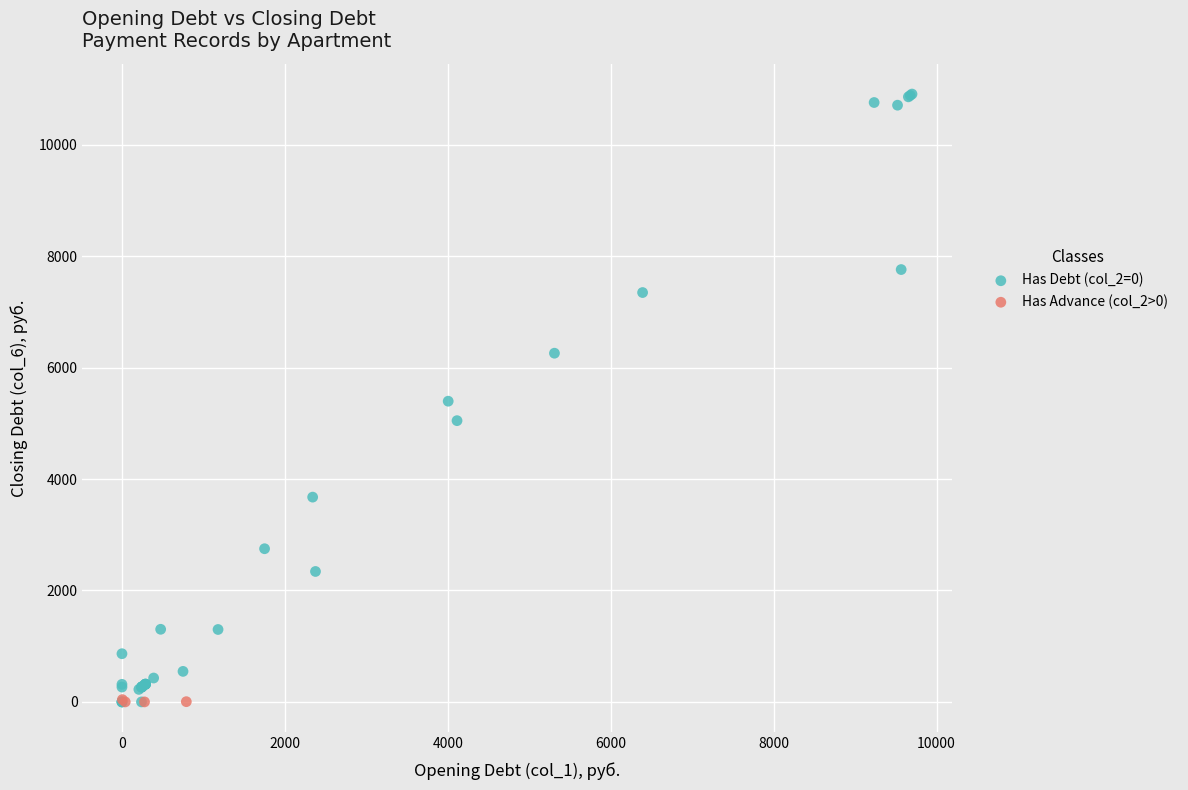

Which series has the widest spread of Y values?

Has Debt (col_2=0)